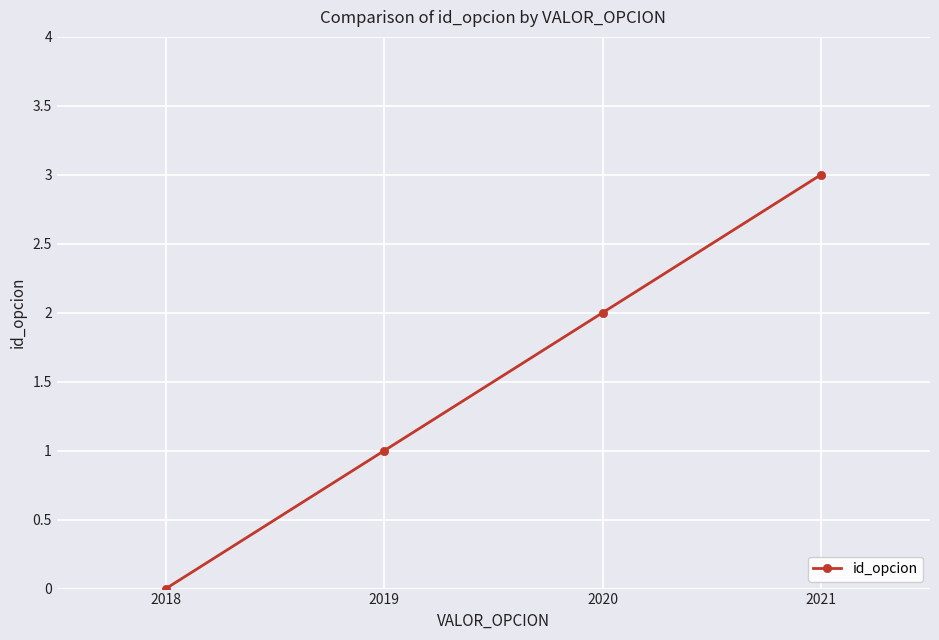

Is this an area chart (filled region under the line)?

No